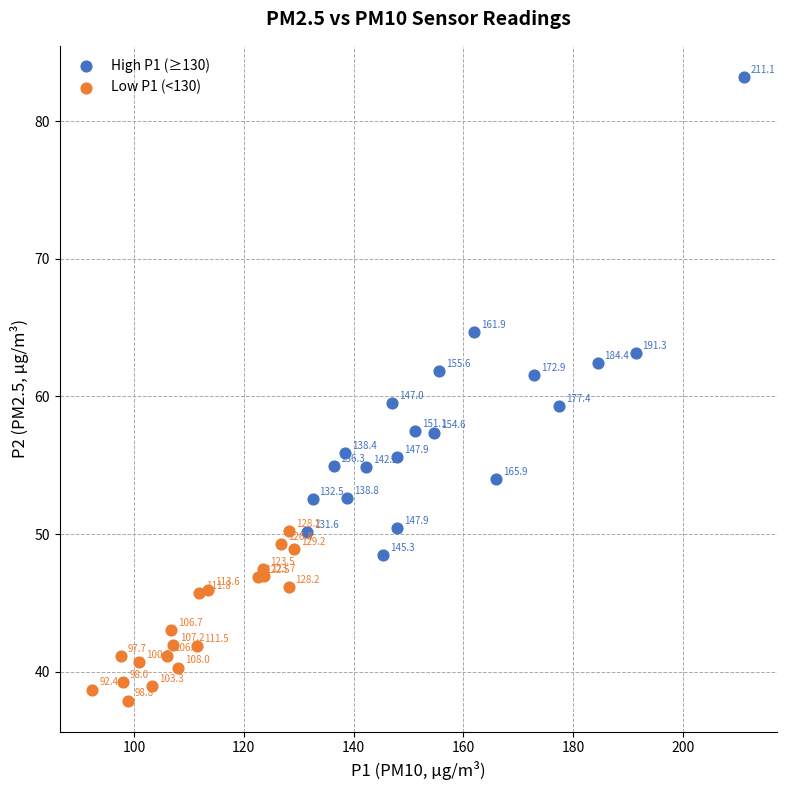

Which series reaches the minimum Y coordinate?

Low P1 (<130)